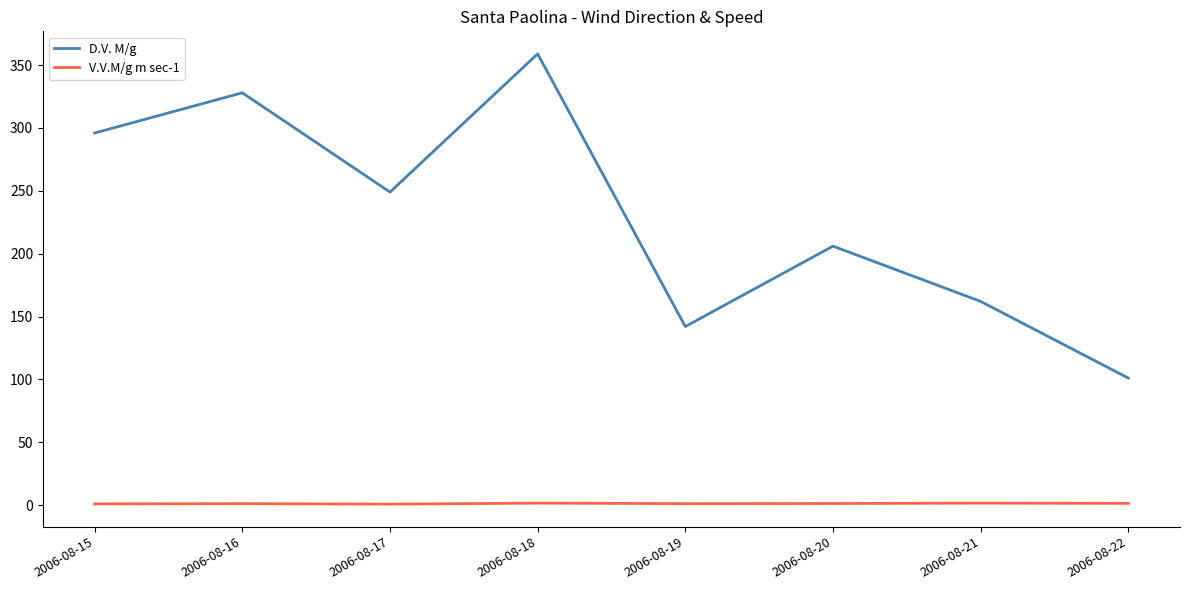

True or false: D.V. M/g and V.V.M/g m sec-1 cross at least once.

False